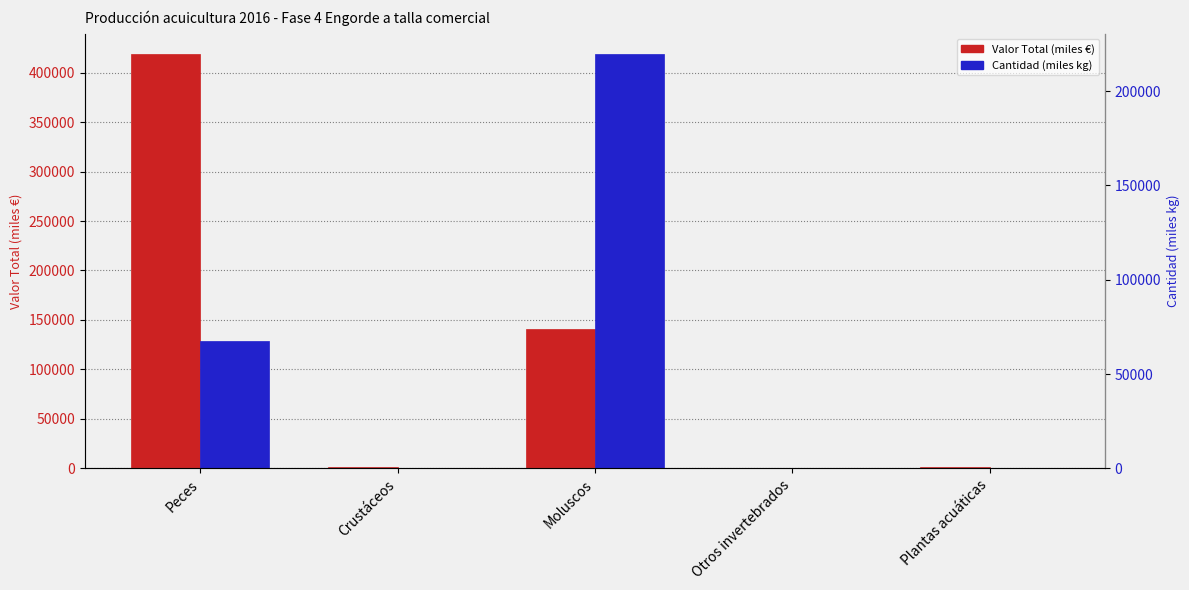

What is the total value across all series at Crustáceos?

1176.0